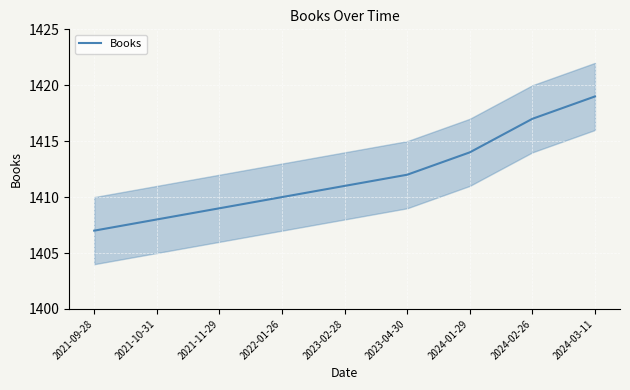

Reading right to left, extract all data points from this chart.

2024-03-11=1419	2024-02-26=1417	2024-01-29=1414	2023-04-30=1412	2023-02-28=1411	2022-01-26=1410	2021-11-29=1409	2021-10-31=1408	2021-09-28=1407